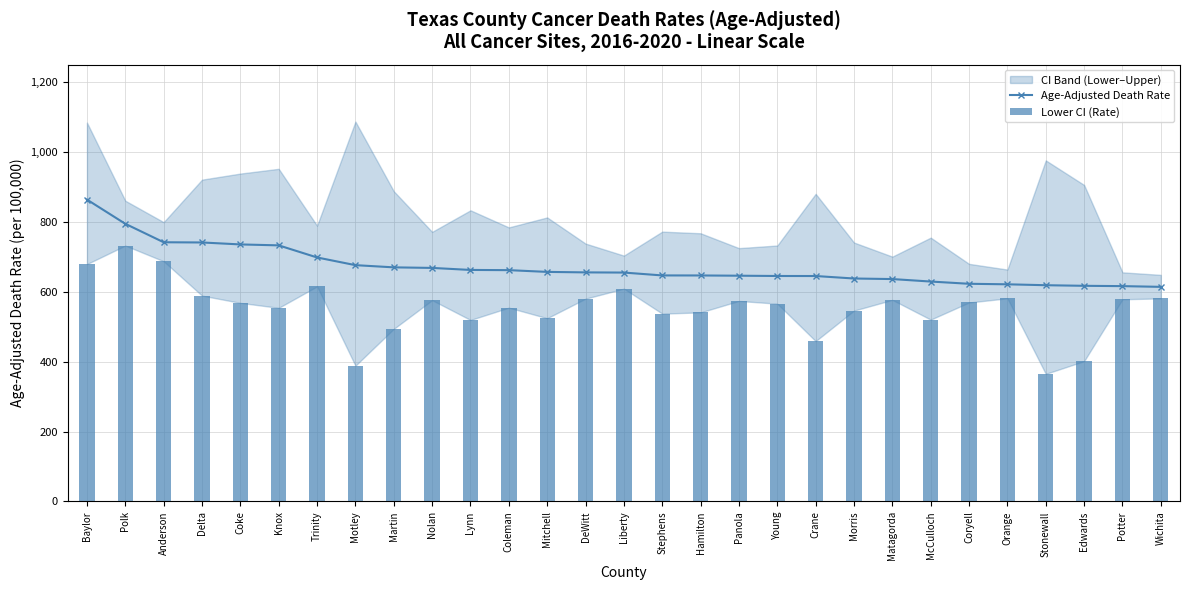

List the labels in order of Lower CI (Rate) value, smallest first.

Stonewall, Motley, Edwards, Crane, Martin, Lynn, McCulloch, Mitchell, Stephens, Hamilton, Morris, Knox, Coleman, Young, Coke, Coryell, Panola, Nolan, Matagorda, Potter, DeWitt, Wichita, Orange, Delta, Liberty, Trinity, Baylor, Anderson, Polk